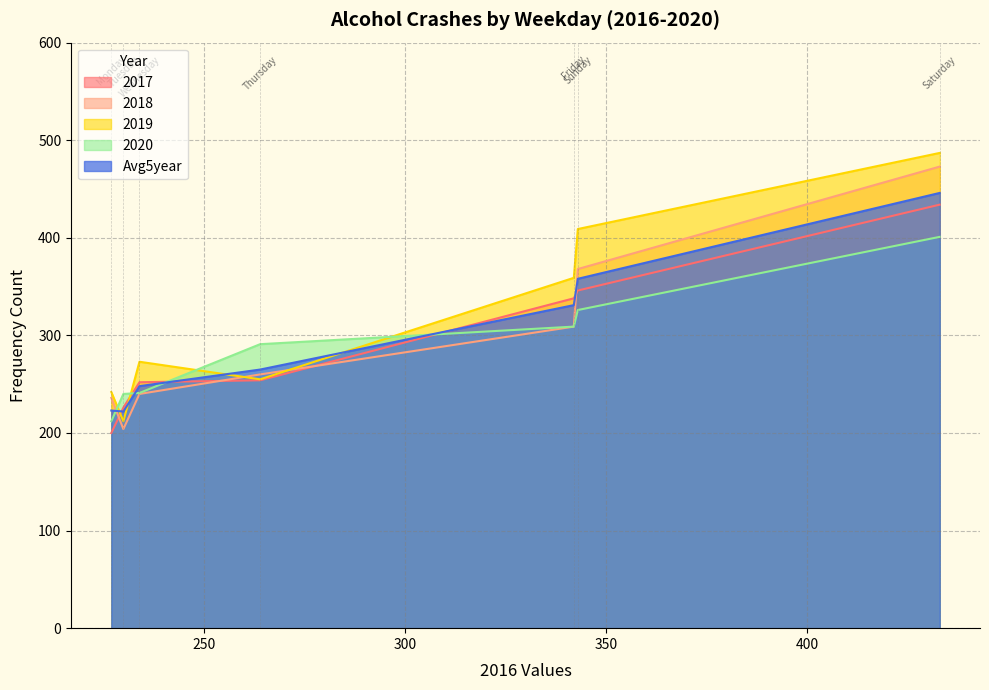

Reading left to right, list all the values displayed in this chart.

2017: Sunday=346	Monday=200	Tuesday=226	Wednesday=252	Thursday=254	Friday=338	Saturday=434
2018: Sunday=368	Monday=236	Tuesday=204	Wednesday=240	Thursday=260	Friday=309	Saturday=473
2019: Sunday=409	Monday=242	Tuesday=212	Wednesday=273	Thursday=255	Friday=359	Saturday=487
2020: Sunday=326	Monday=212	Tuesday=240	Wednesday=241	Thursday=291	Friday=309	Saturday=401
Avg5year: Sunday=358	Monday=223	Tuesday=222	Wednesday=248	Thursday=265	Friday=331	Saturday=446